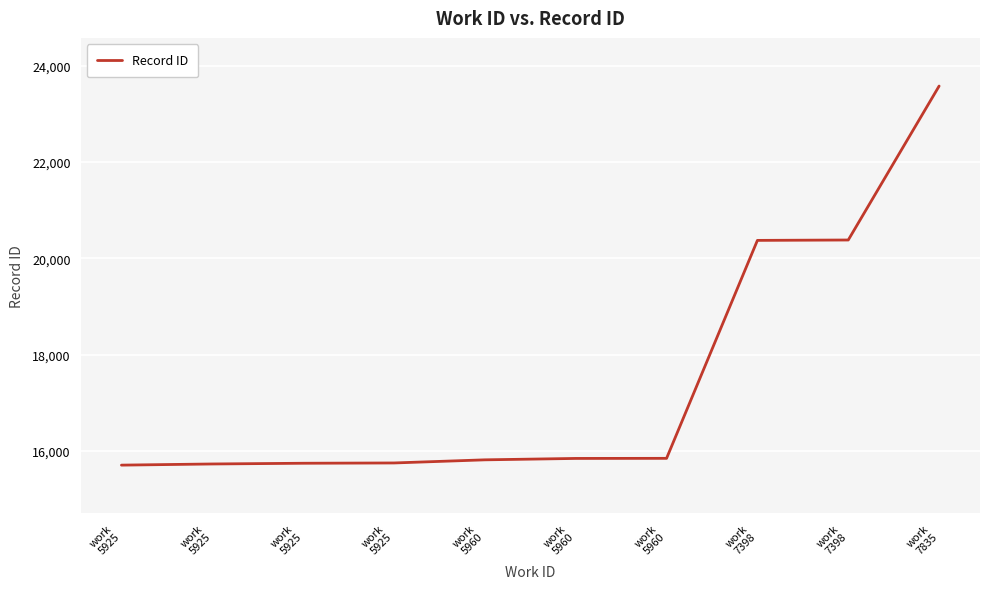

What is the change in value from work
5925 to work
7398?

+4667